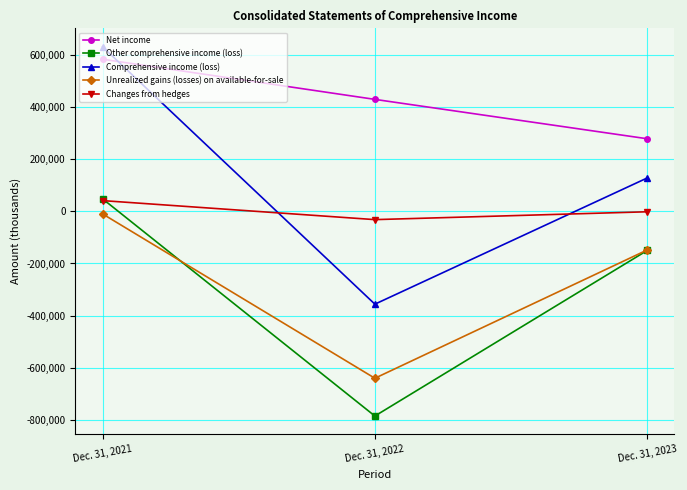

What is the highest value of the Other comprehensive income (loss) series?

47613